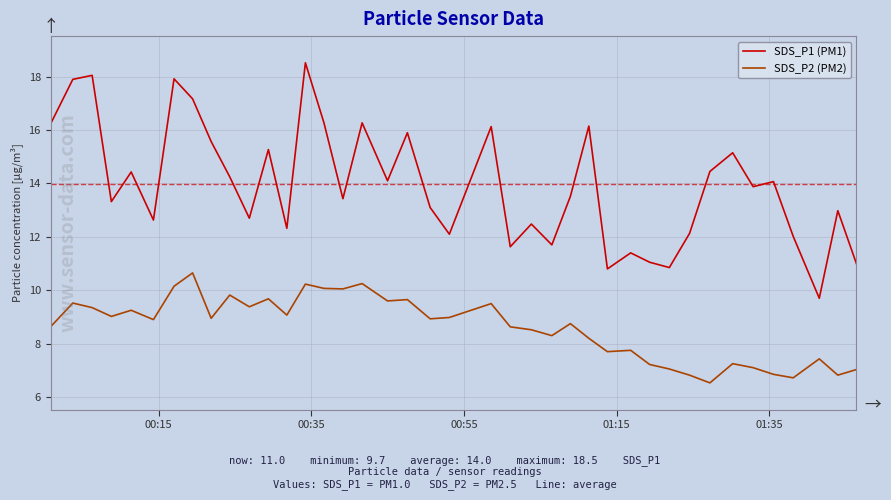

List the series in order of their overall mean, highest first.

SDS_P1 (PM1), SDS_P2 (PM2)